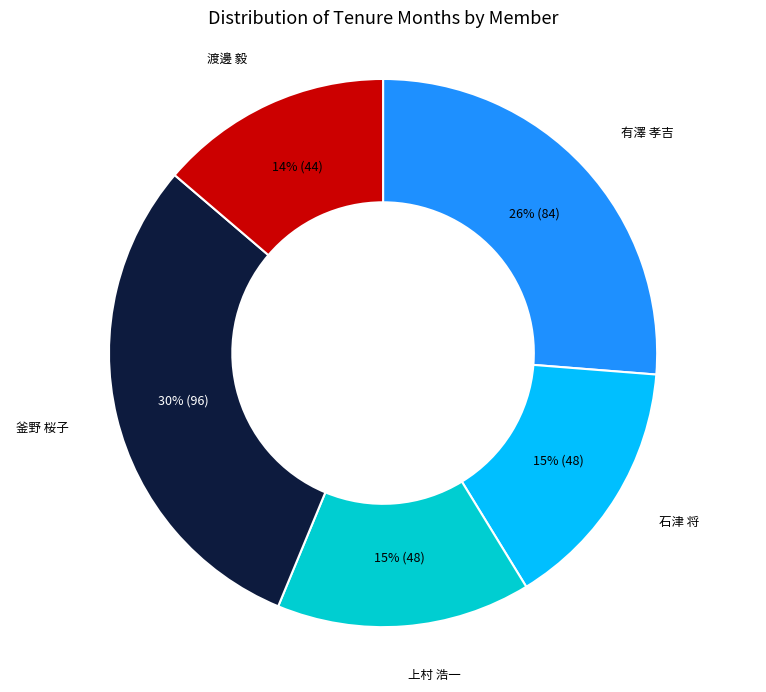

Is there a majority slice in this chart?

No